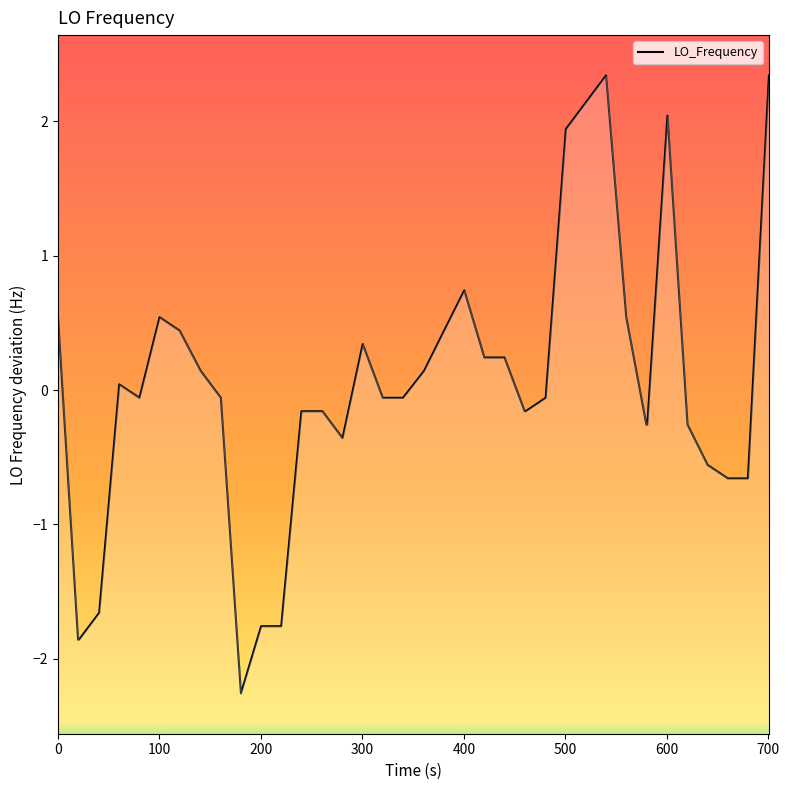

How many points are higher than both their immediate neighbors (excluding endpoints)?

6